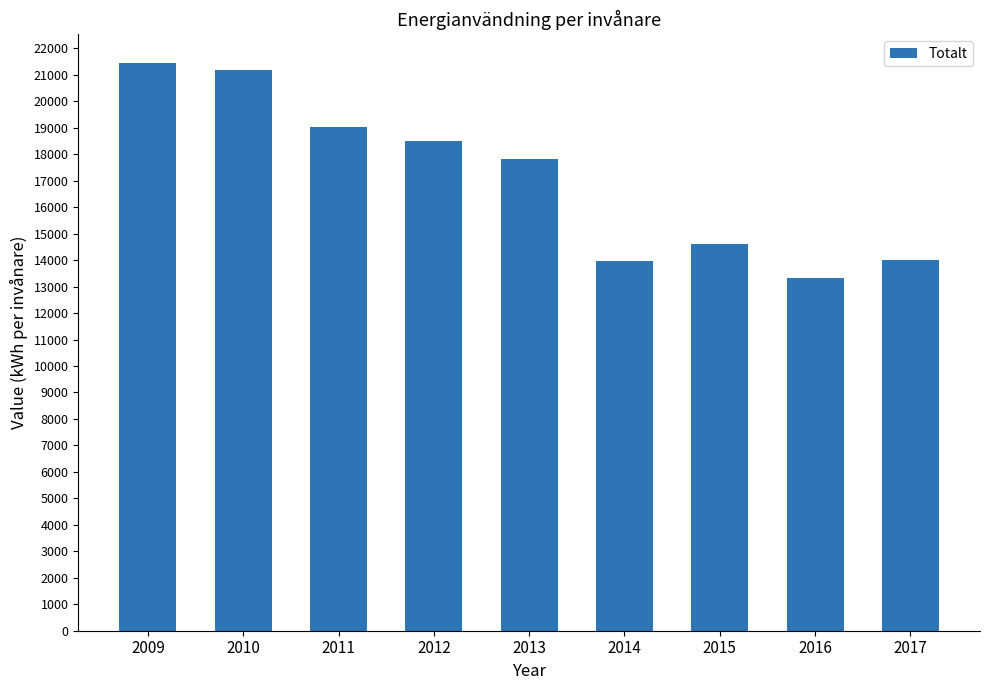

Where does the data first go above 17812?

2009